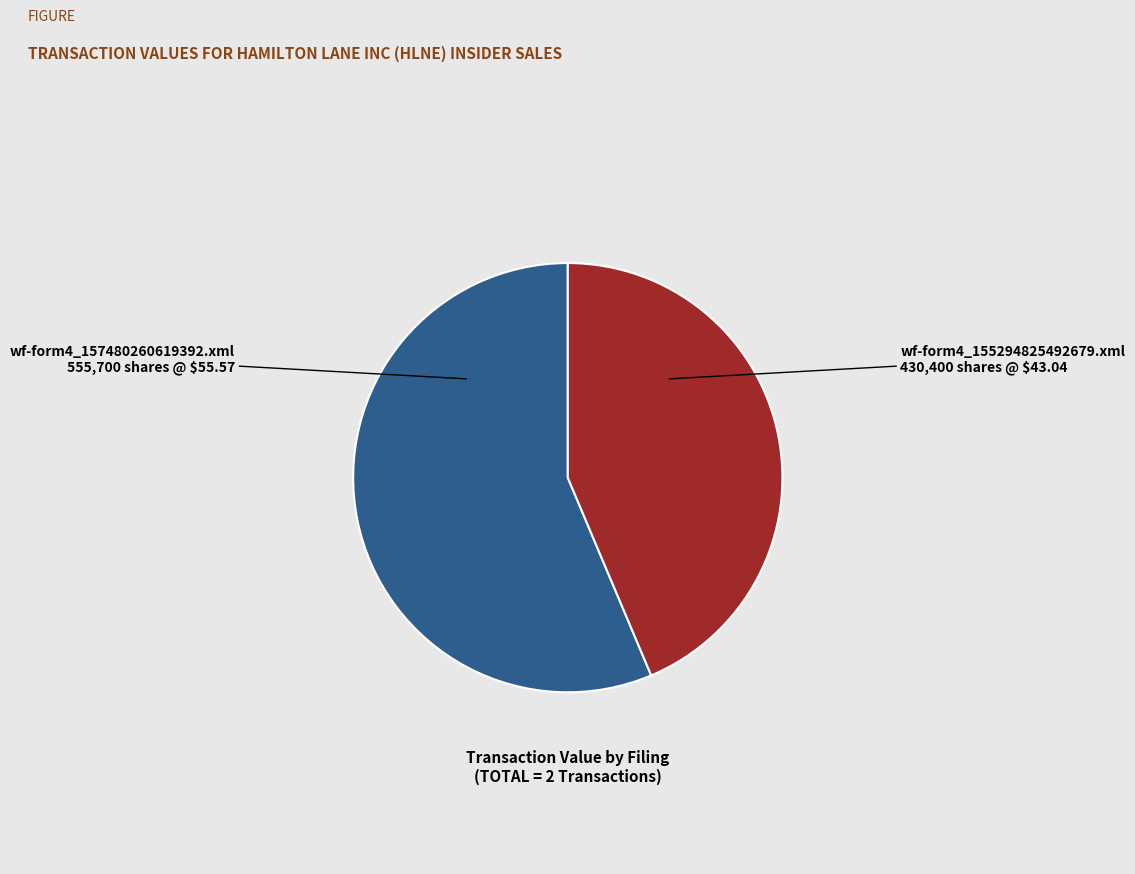

Which category has the smallest portion of the pie?

wf-form4_155294825492679.xml